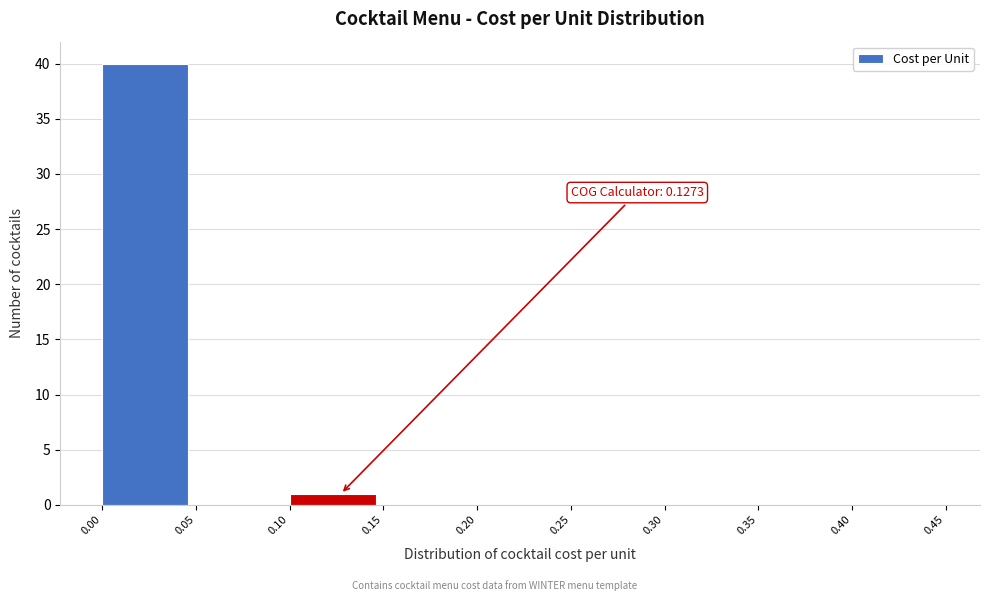

Which range on the x-axis has the tallest bar?

0.00 to 0.05